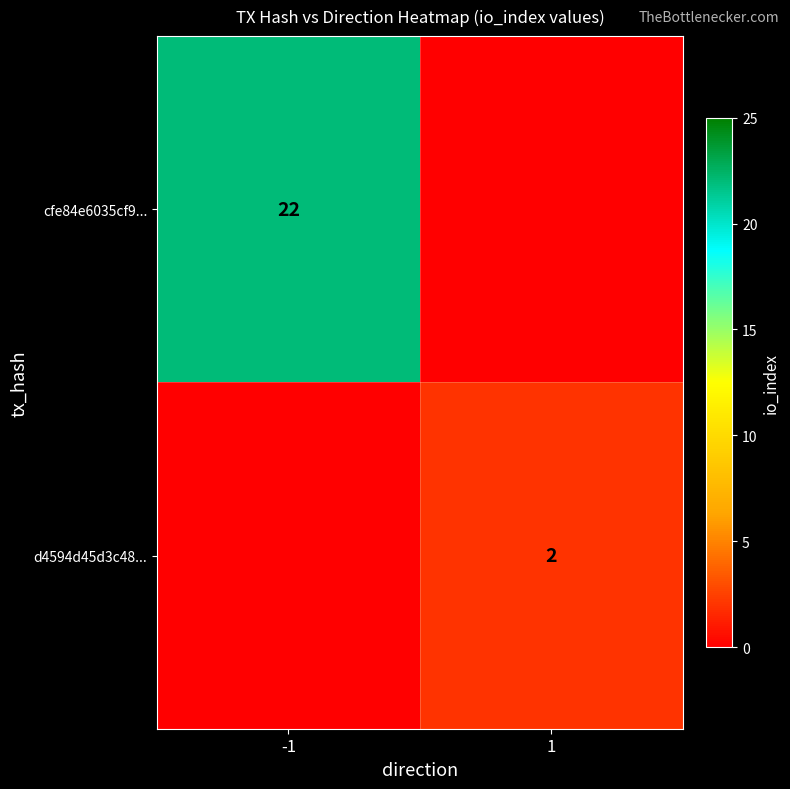

Is it true that d4594d45d3c48... equals 3 at 1?

False